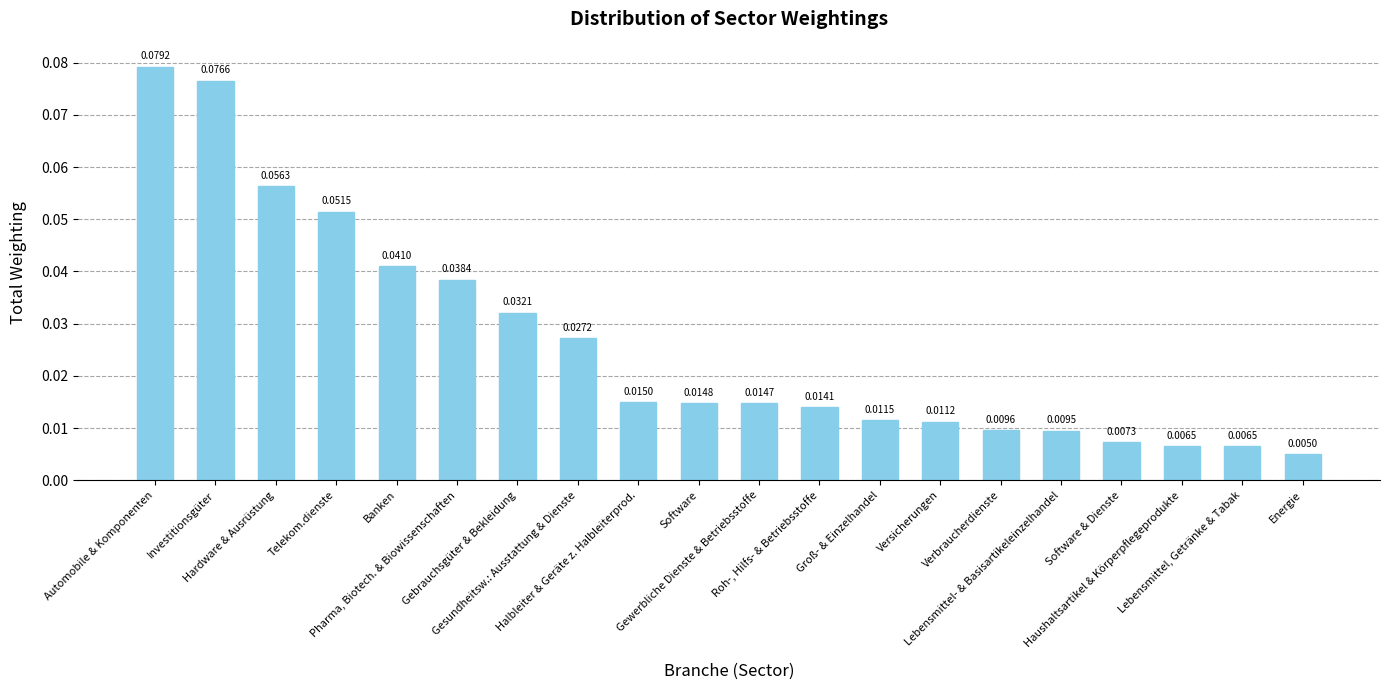

True or false: the data shows 0.1 at Pharma, Biotech. & Biowissenschaften.

False